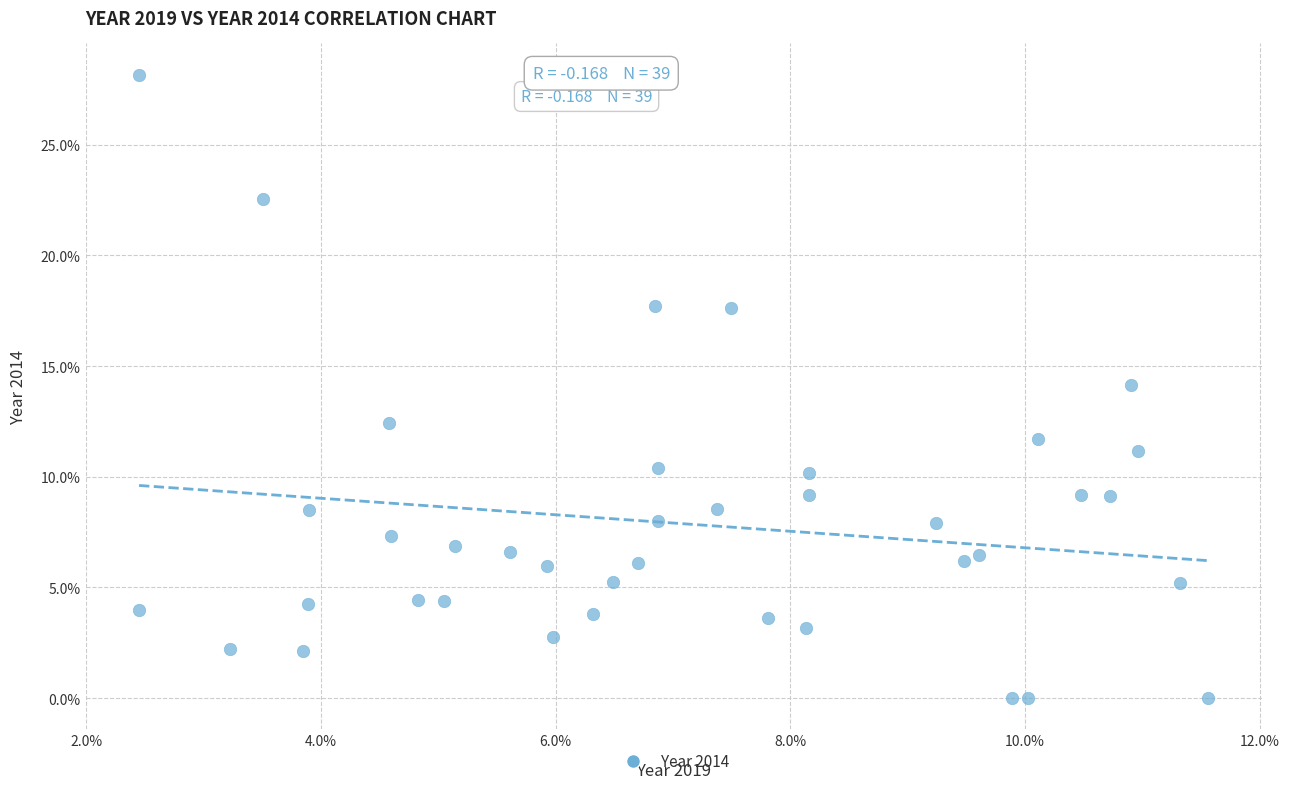

What is the range of Y values (max minus min)?

28.2